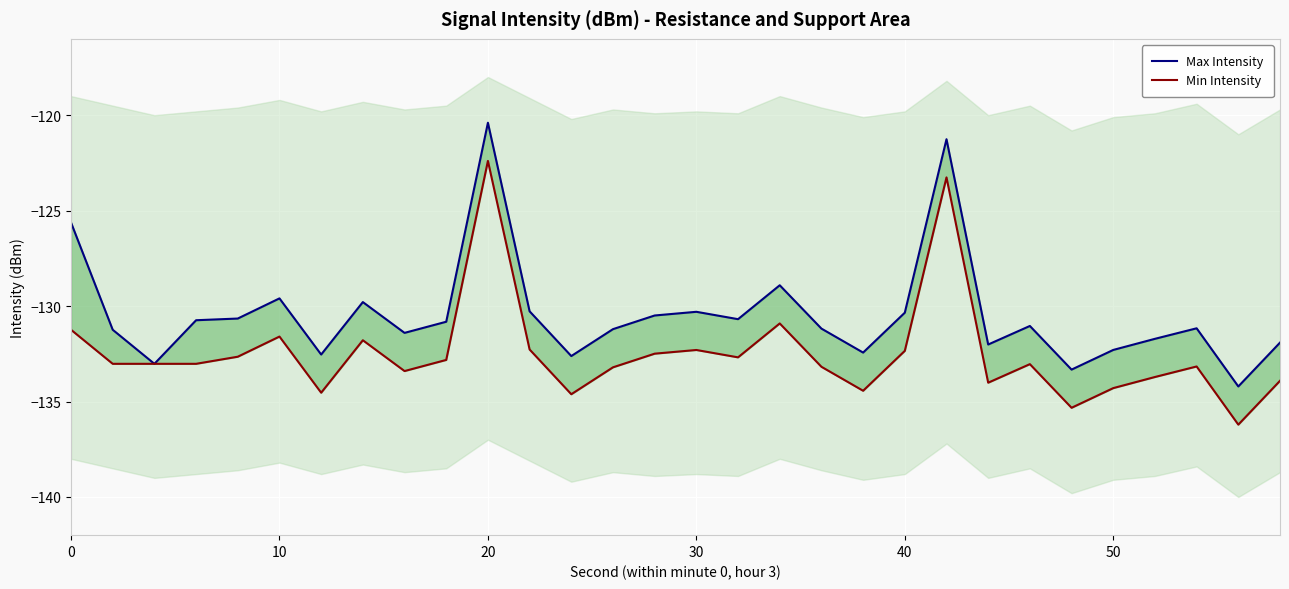

What are all the series names shown in the legend?

Max Intensity, Min Intensity